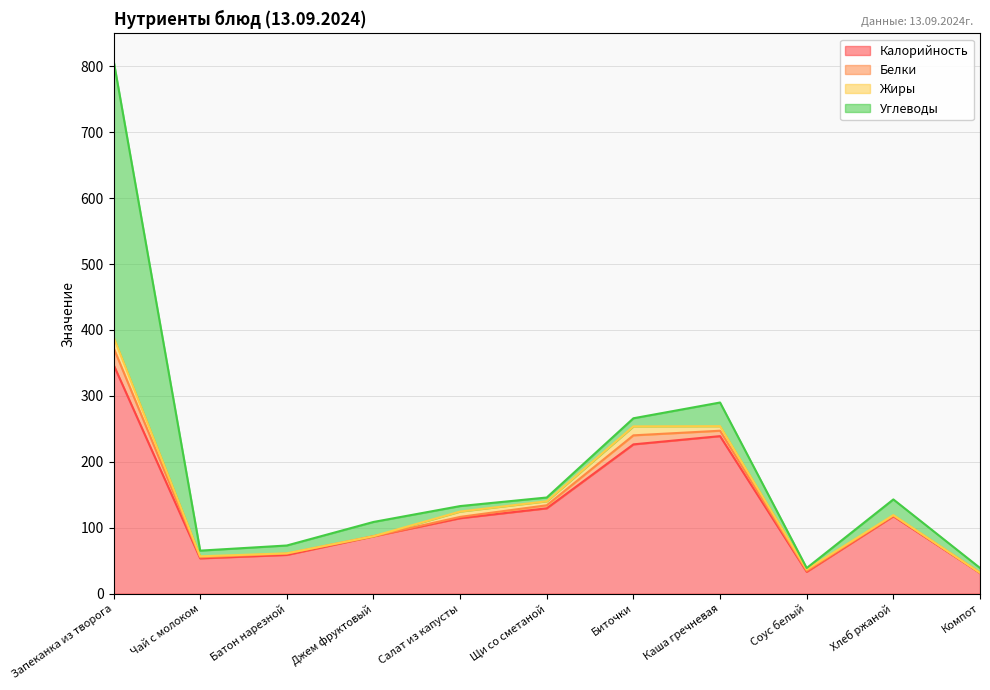

What is the total value across all series at Компот?

38.9